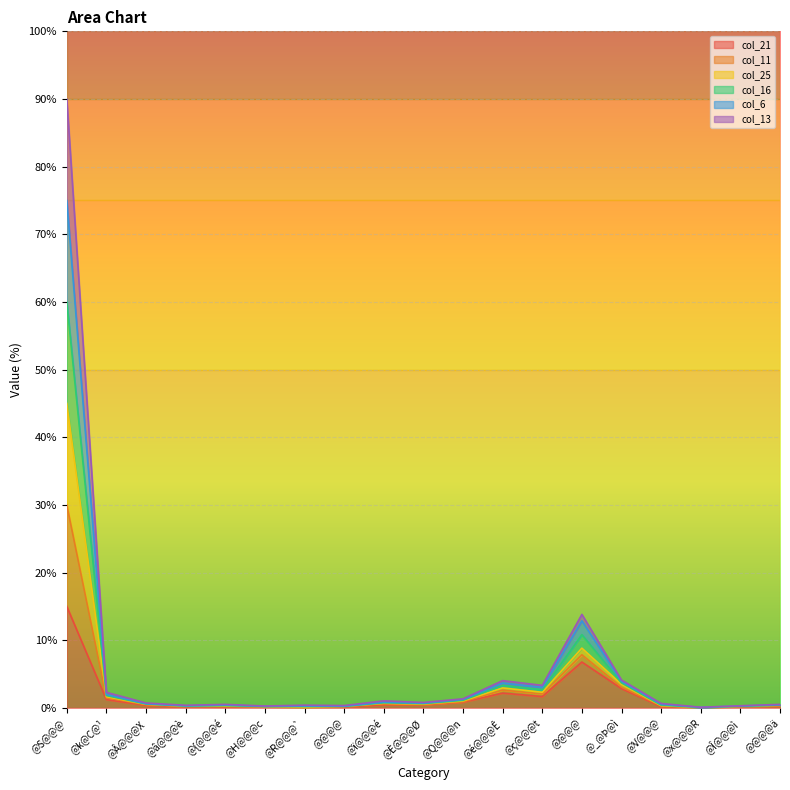

True or false: col_11 has a value of 0.1 at @@@@ä.

False